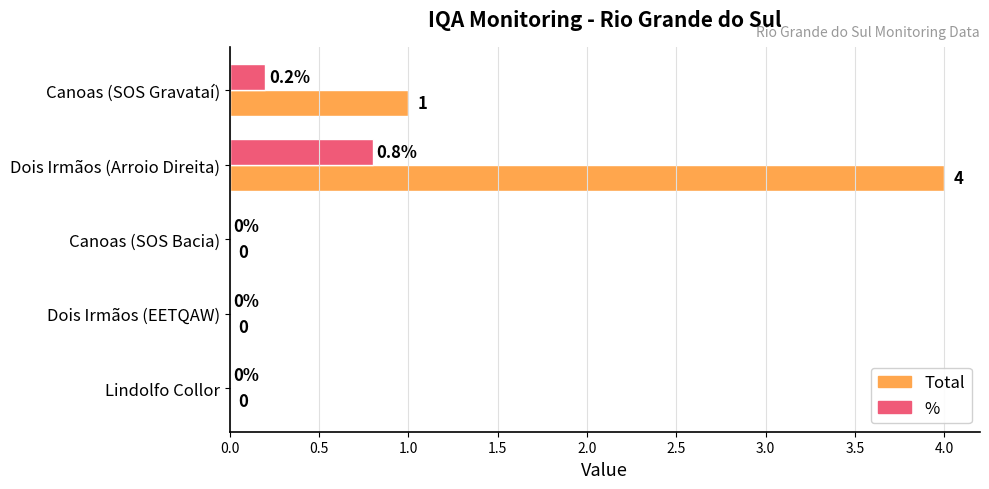

Is it true that Total equals 0.0 at Canoas (SOS Bacia)?

True